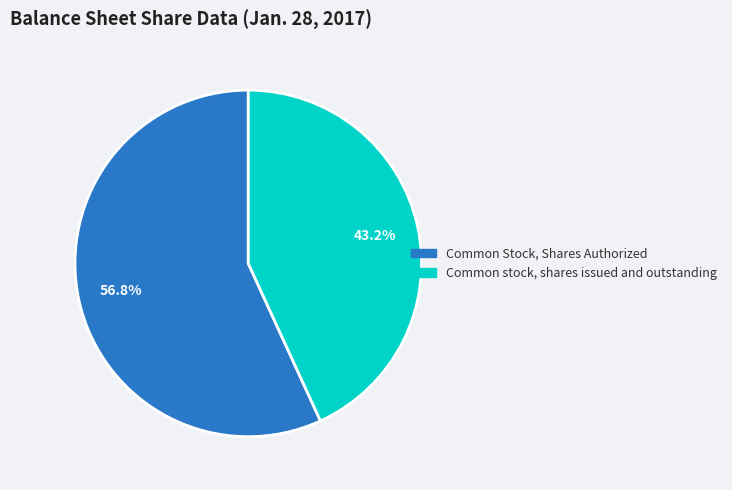

Does Common stock, shares issued and outstanding represent more than half of the total?

No